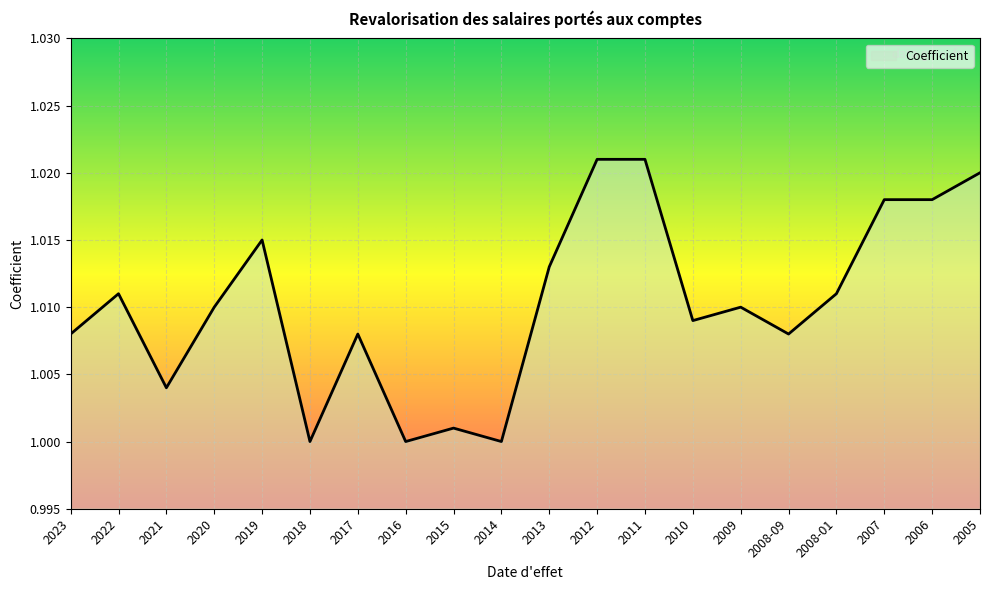

Which has a higher value, 2017 or 2009?

2009